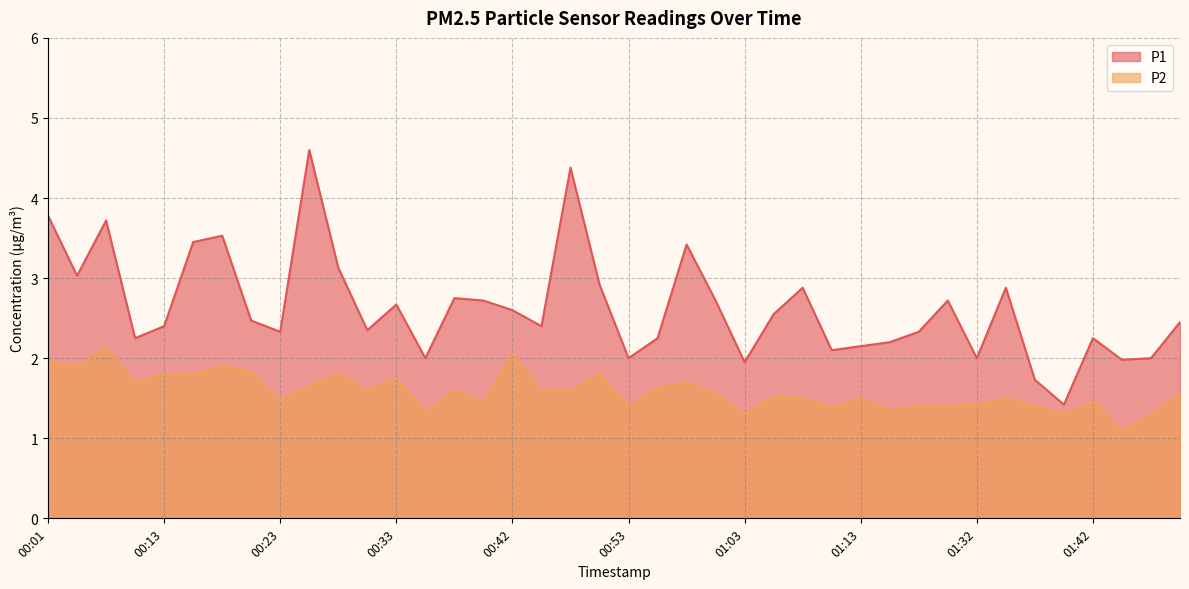

At how many categories does at least one series exceed 3?

9